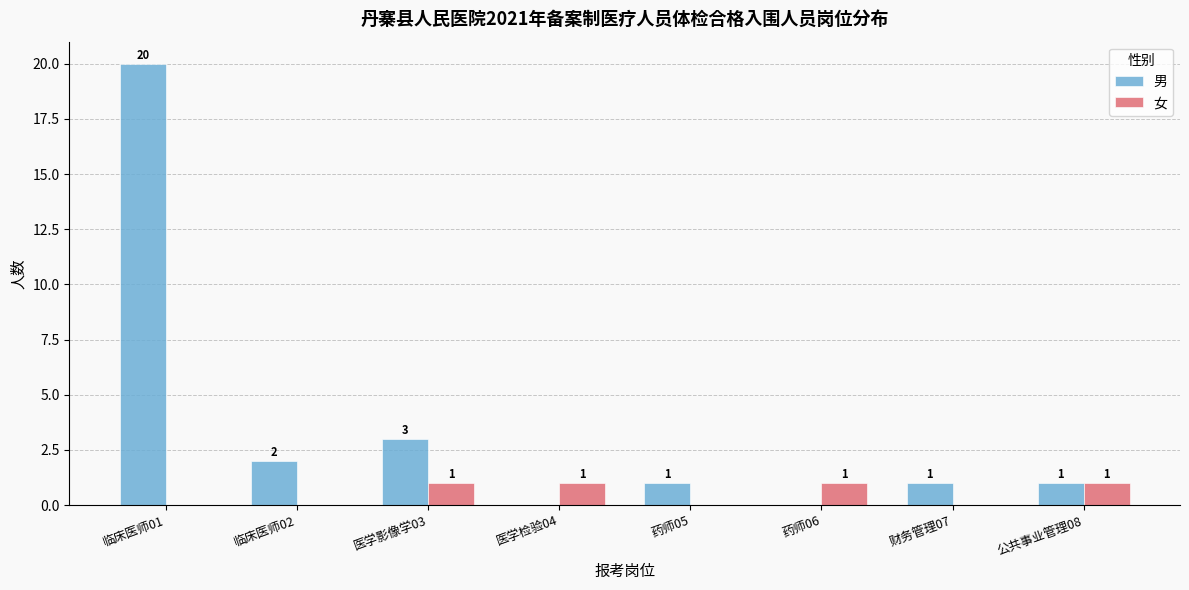

What is the total value across all series at 临床医师02?

2